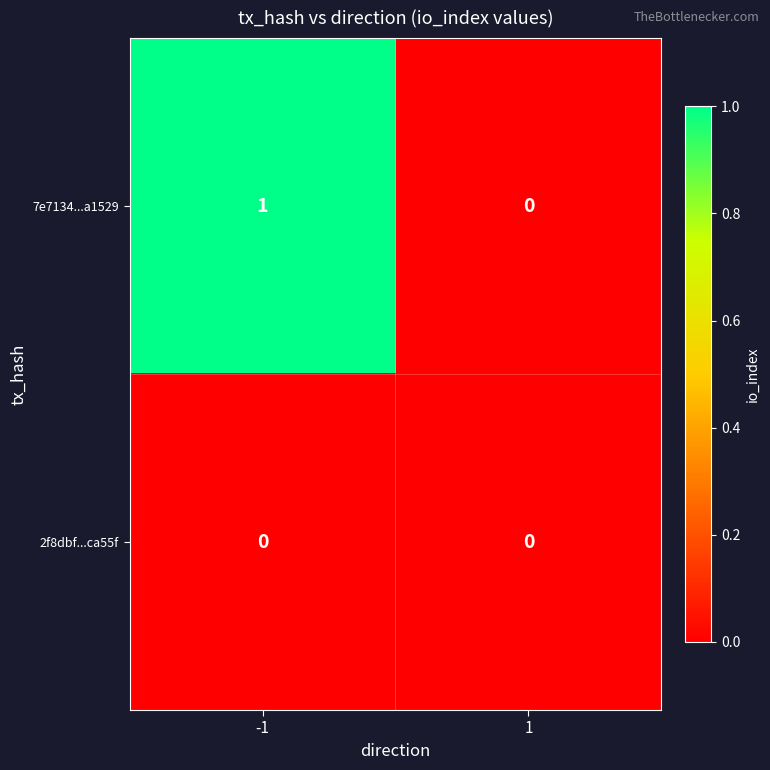

Reading right to left, what are all the values shown in this chart?

7e7134...a1529: 0	1
2f8dbf...ca55f: 0	0